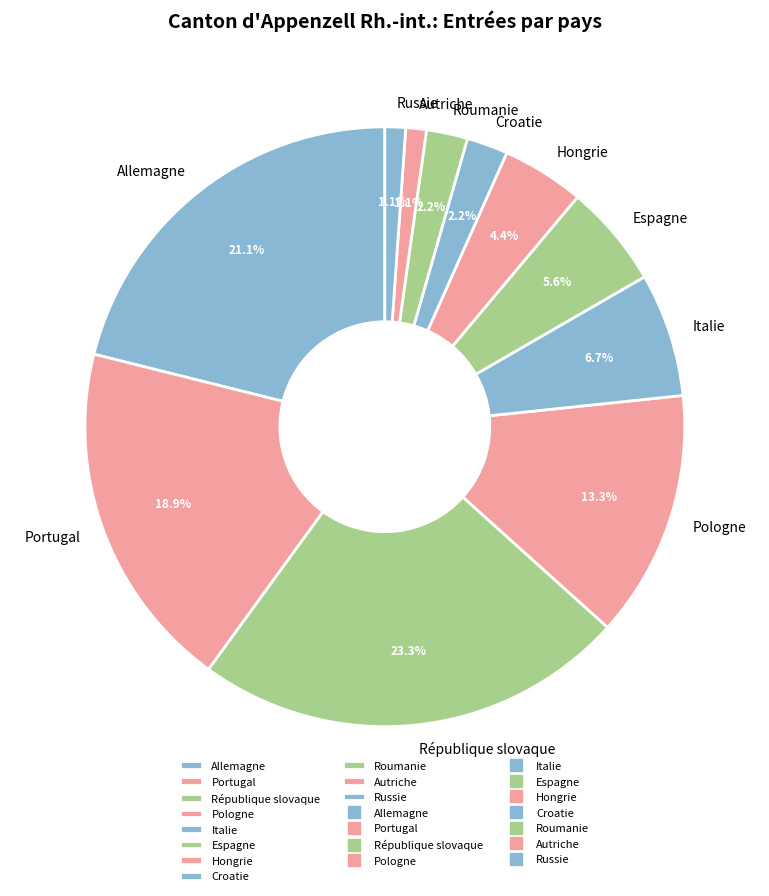

To the nearest percent, what is the combined percentage of Croatie and Espagne?

8%